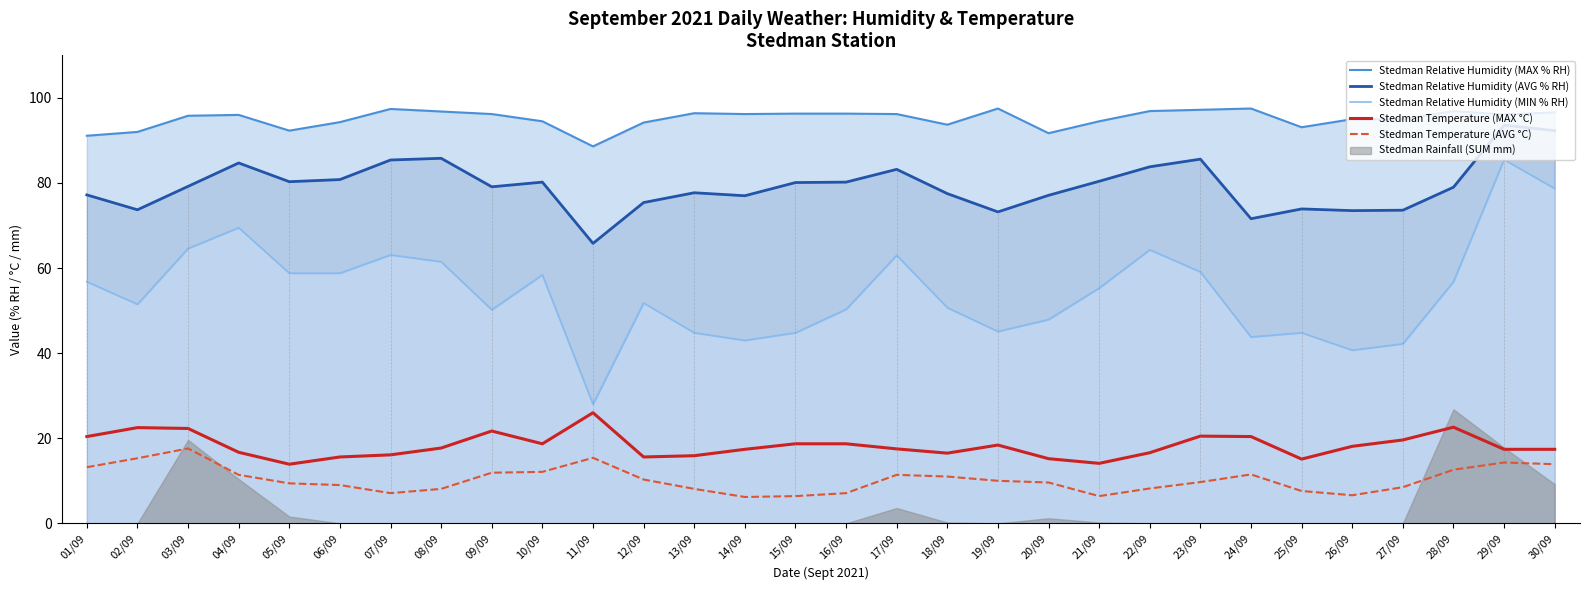

How many interior local valleys does the Stedman Temperature (AVG °C) series have?

4